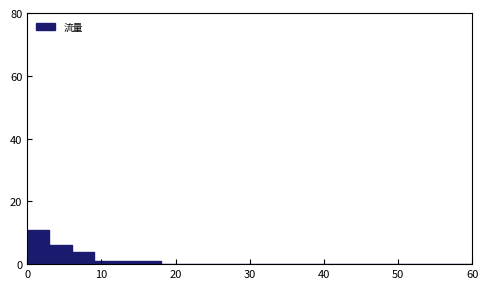

Read against the x-axis, roughly where is the centre of the tallest bar?

2